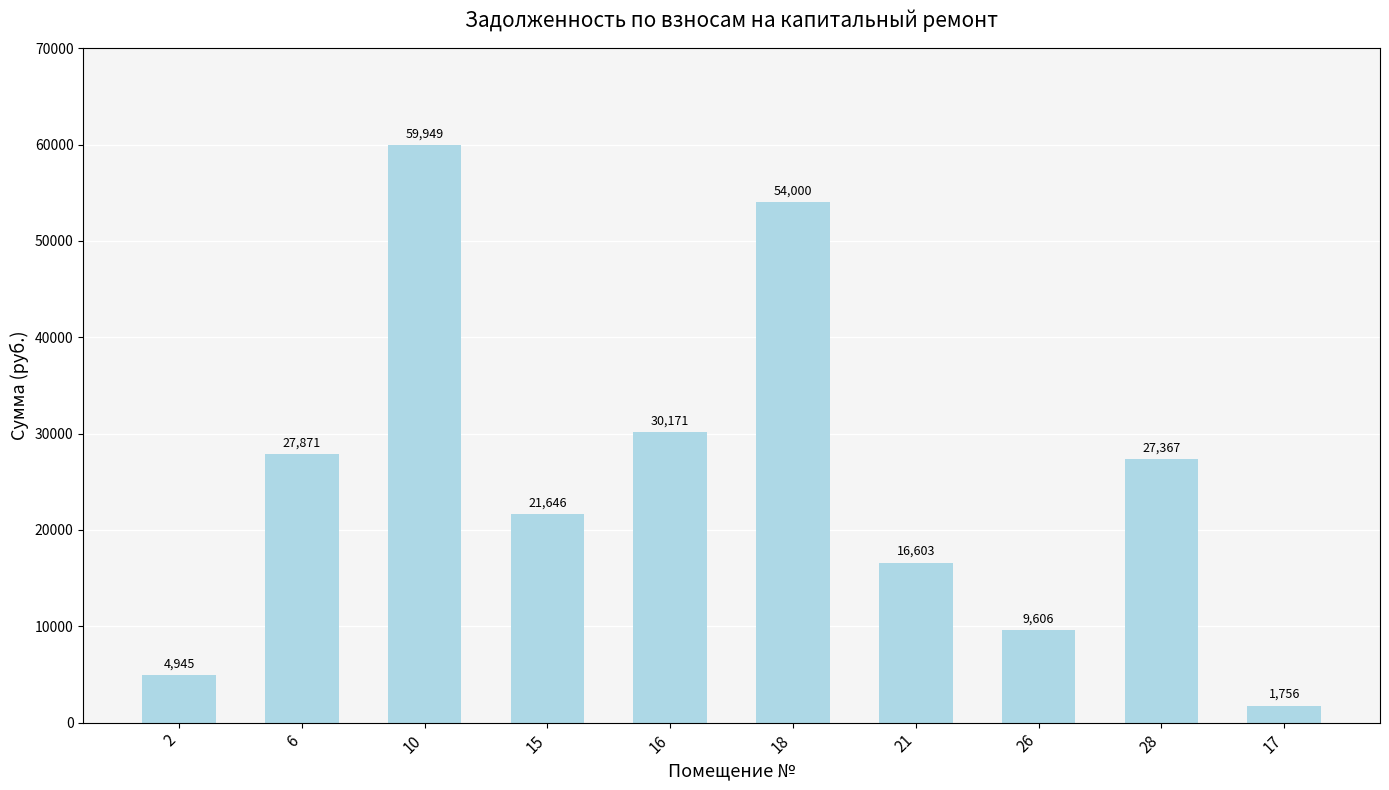

Which label corresponds to the largest value in the chart?

10